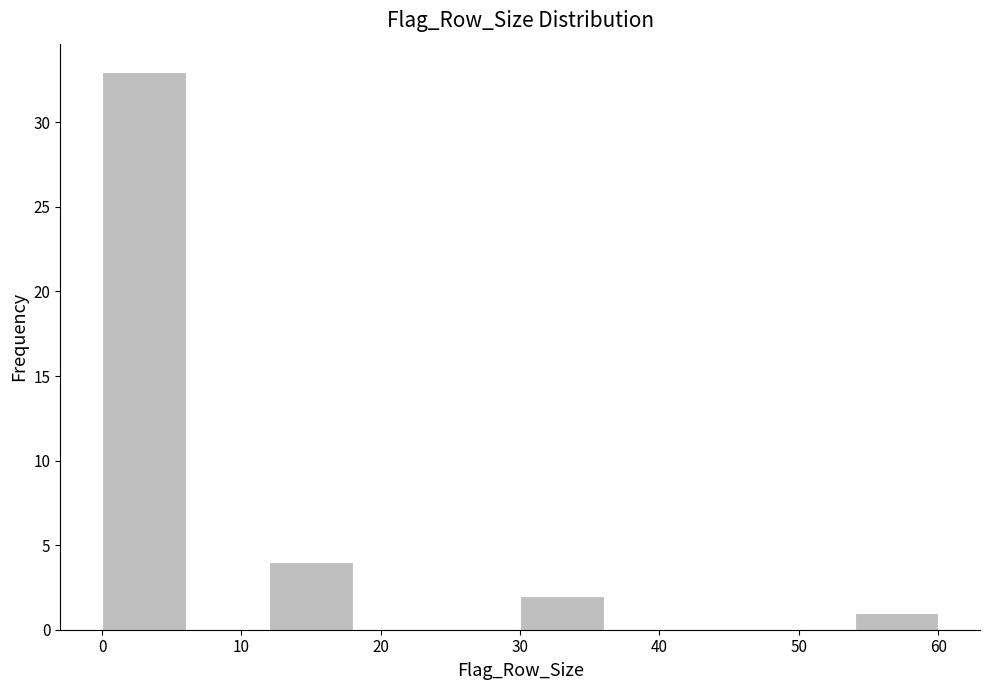

Reading left to right, transcribe this chart: for each bar, give the range it covers on the x-axis and its height. The values are not printed on the chart, so give them approximately, as read against the axis.

0 to 6: 33
6 to 12: 0
12 to 18: 4
18 to 24: 0
24 to 30: 0
30 to 36: 2
36 to 42: 0
42 to 48: 0
48 to 54: 0
54 to 60: 1